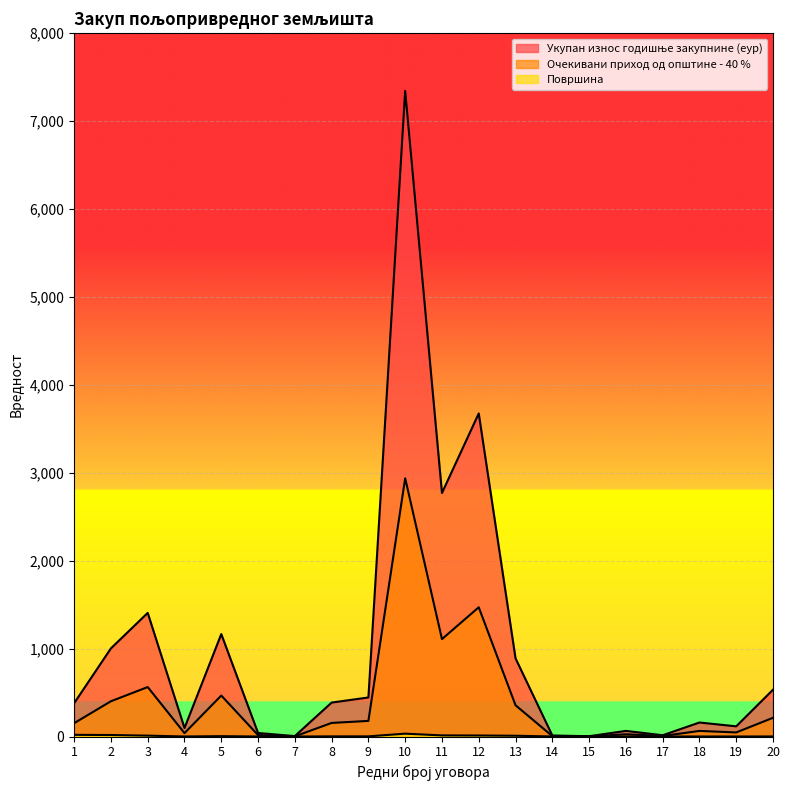

Count the number of data series in this chart.

3